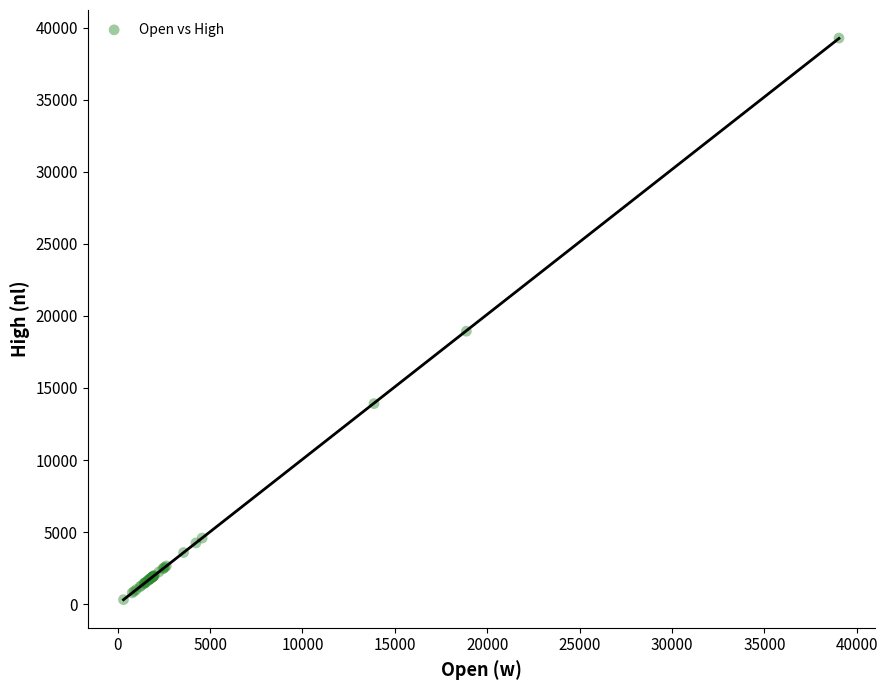

What Y value in the scatter plot is closest to 19795?

18939.2